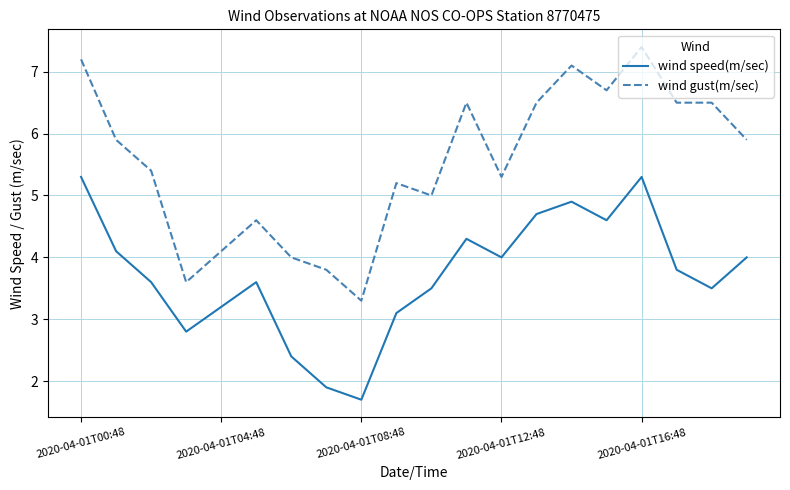

Which series has the largest range (max minus min)?

wind gust(m/sec)